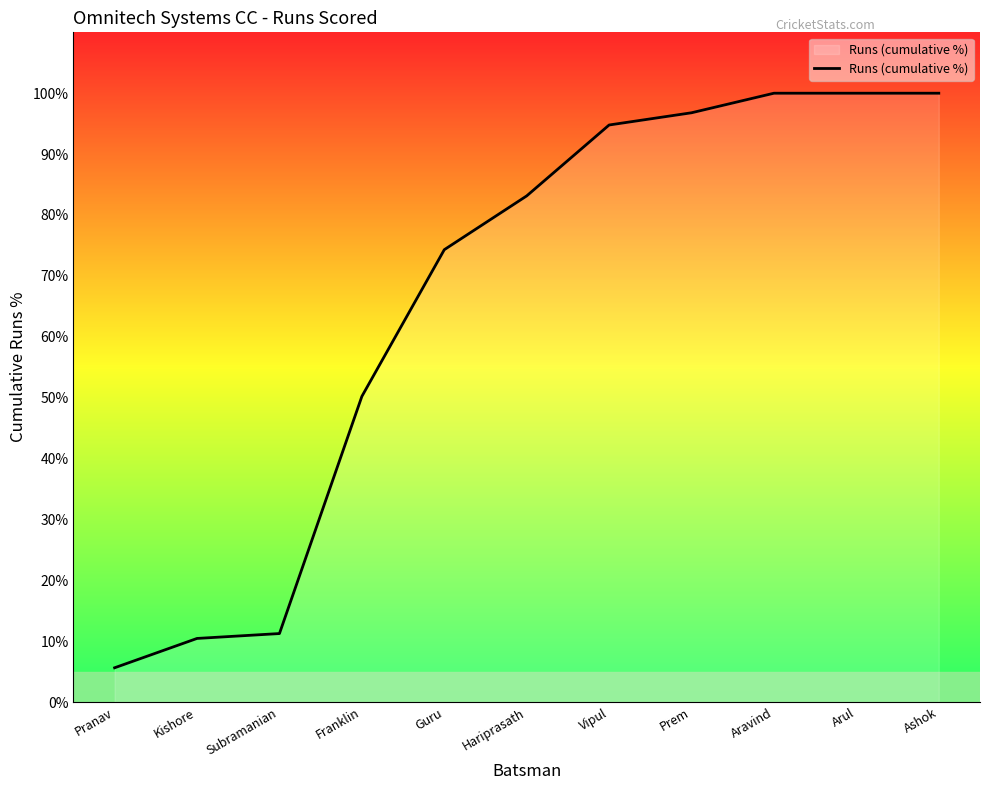

Approximately how many times larger is the value at Ashok compared to Pranav?

17.8